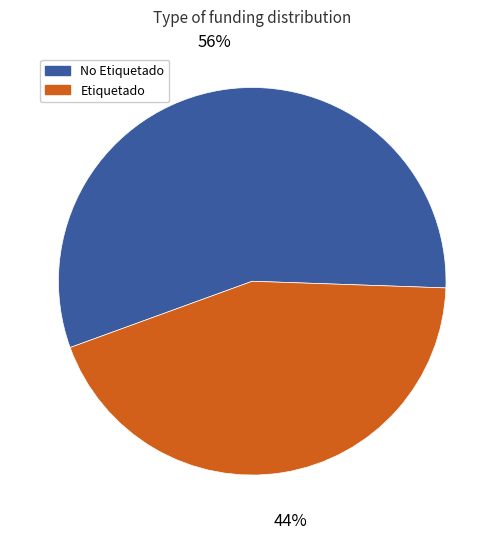

To the nearest percent, what is the average slice percentage?

50%